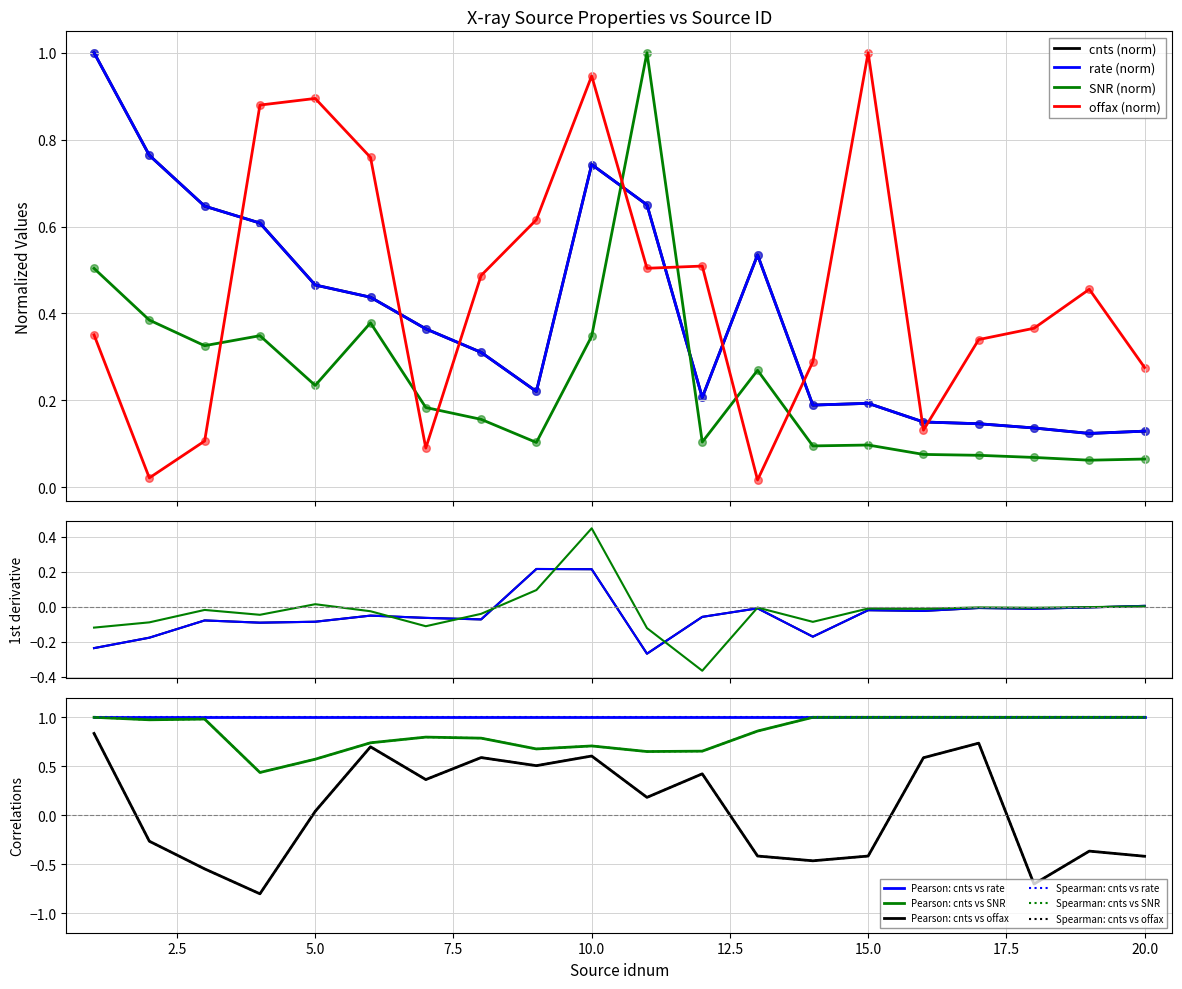

Which series reaches the maximum Y coordinate?

cnts